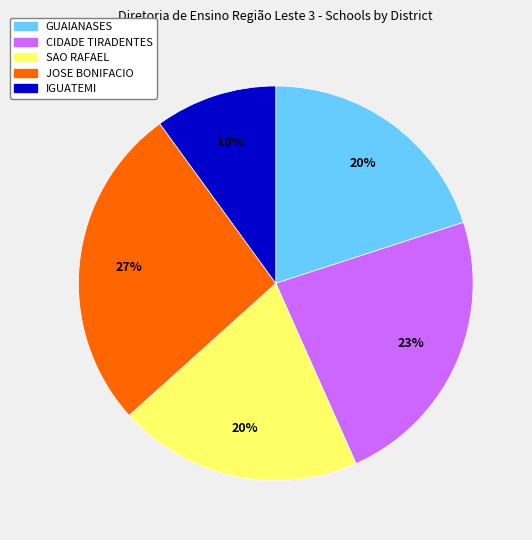

Which slice is the smallest?

IGUATEMI